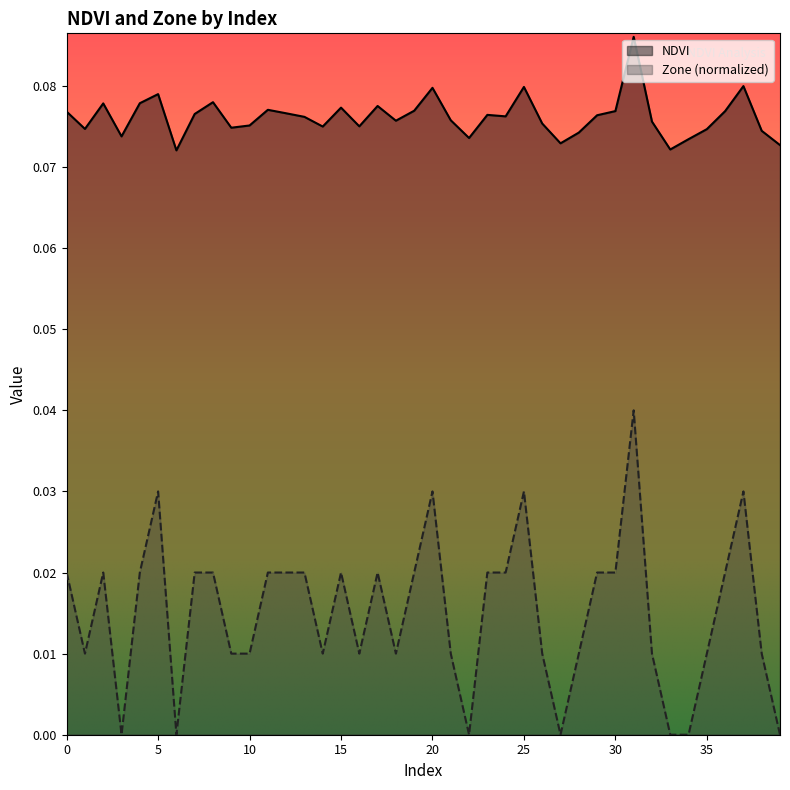

True or false: NDVI has a value of 0.1 at 21.

False